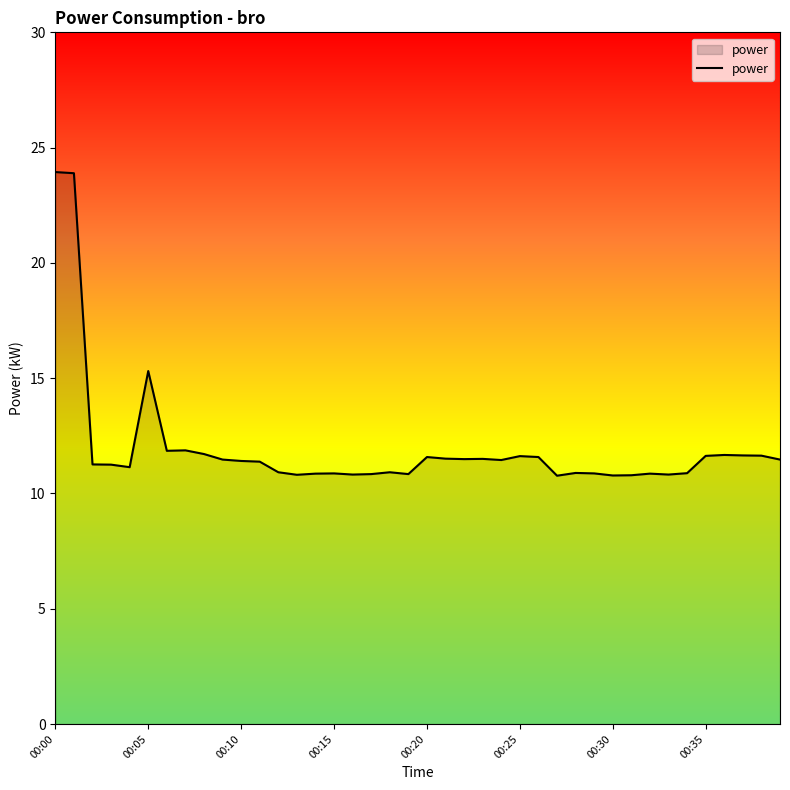

What is the greatest value displayed?

23.9